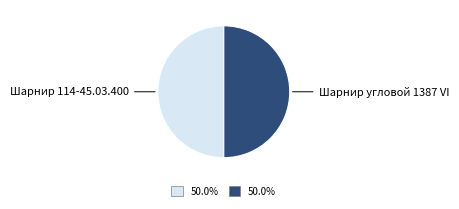

Do Шарнир угловой 1387 VI and Шарнир 114-45.03.400 together represent more than half of the pie?

Yes